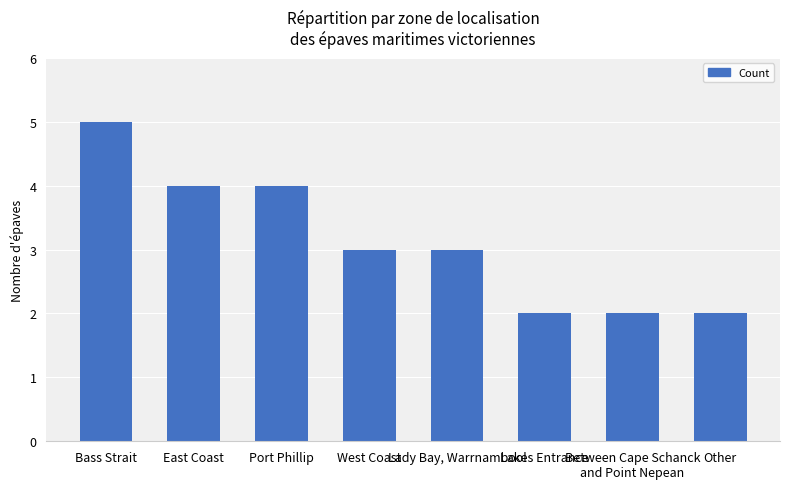

At which category does the chart reach its peak across all series?

Bass Strait